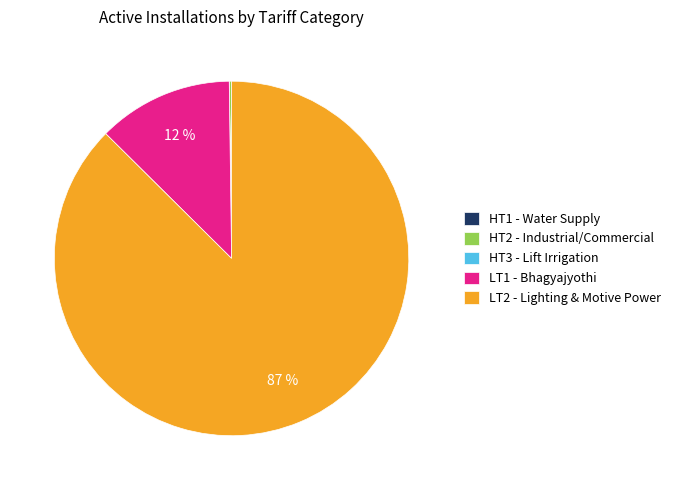

Is LT2 the majority of the pie?

Yes